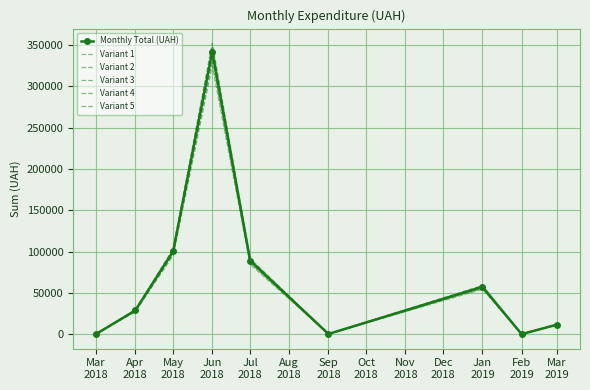

What position from the right is Jun
2018?

6